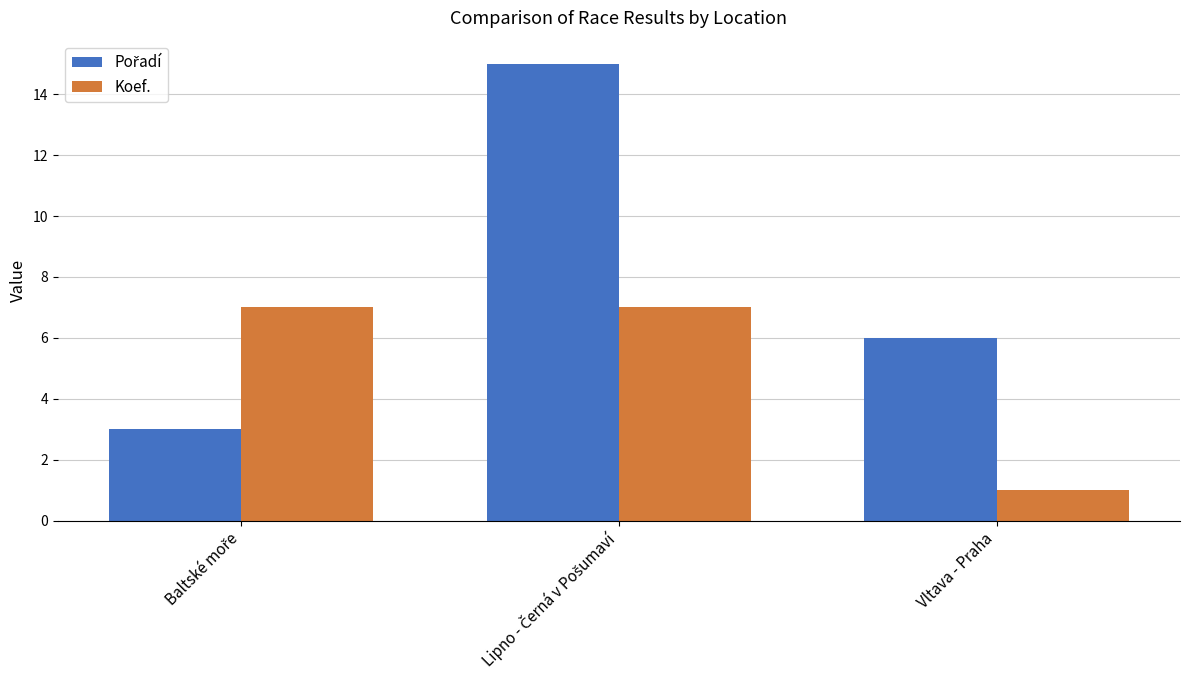

The Koef. series shows 0 at Vltava - Praha. True or false?

False